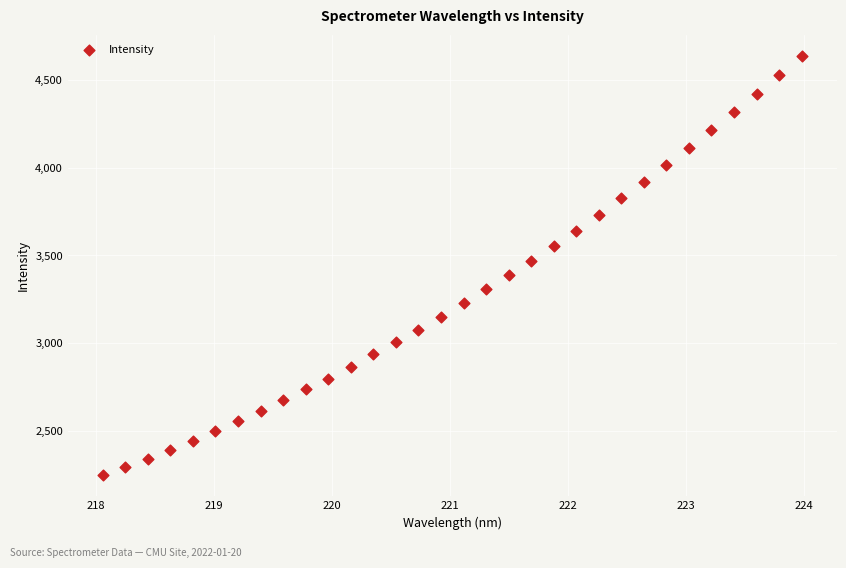

What is the range of Y values (max minus min)?

2391.8